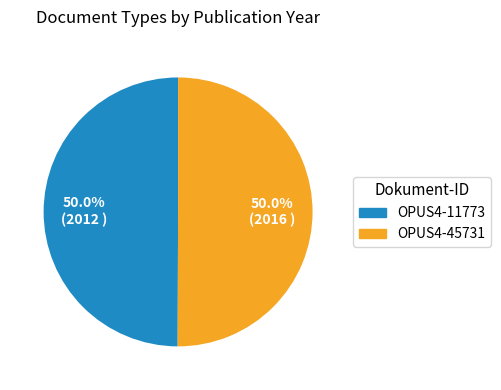

What is the ratio of the value at OPUS4-45731 to the value at OPUS4-11773?

1.0